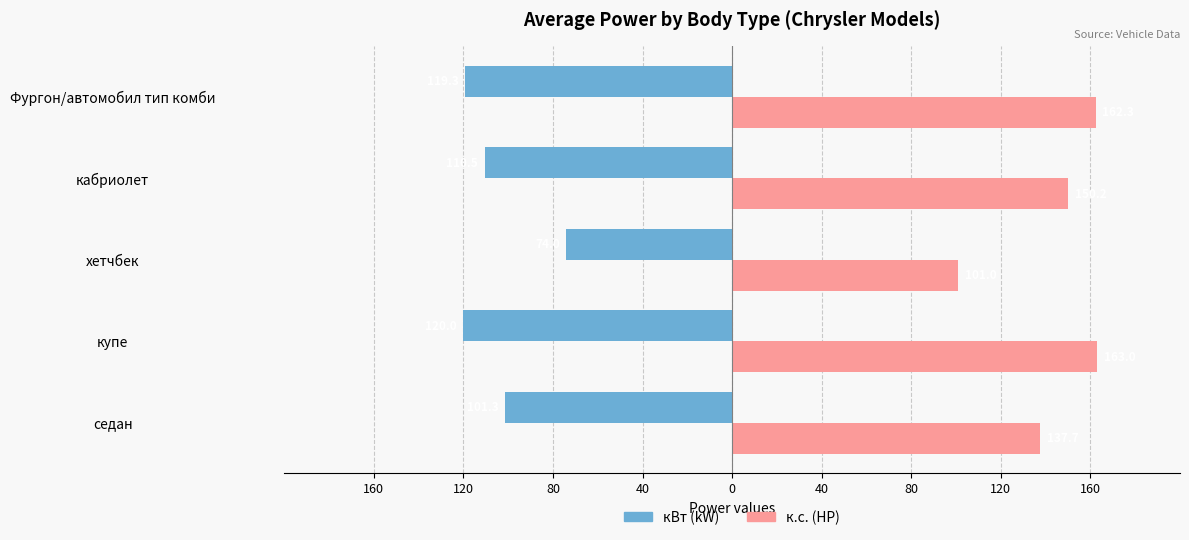

What is the greatest value displayed?

163.0